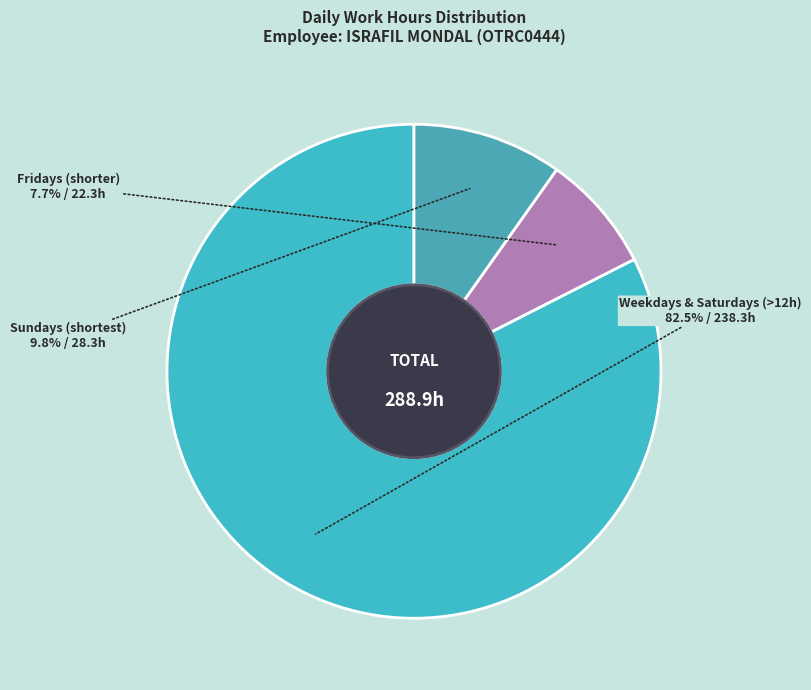

Rank the categories by value from lowest to highest.

Fridays (shorter), Sundays (shortest), Weekdays & Saturdays (>12h)